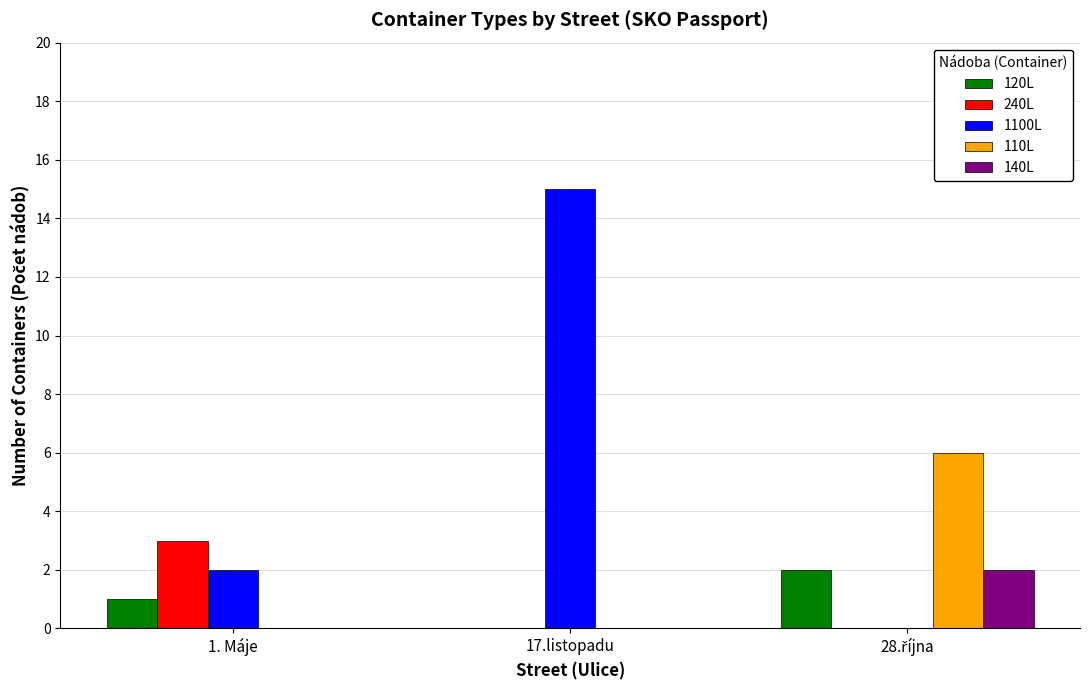

How many 1100L values are between 0 and 15?

3